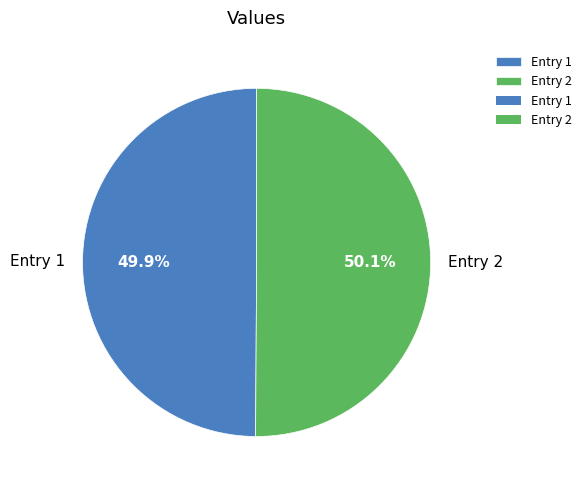

To the nearest percent, what is the average slice percentage?

50%